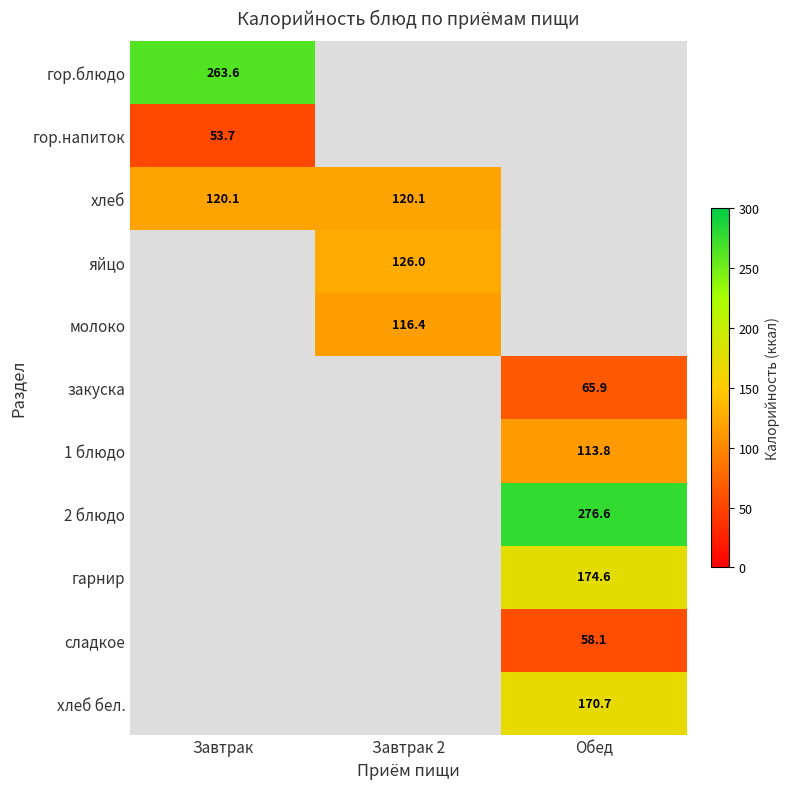

Between Завтрак 2 and Обед, which is larger?

Обед